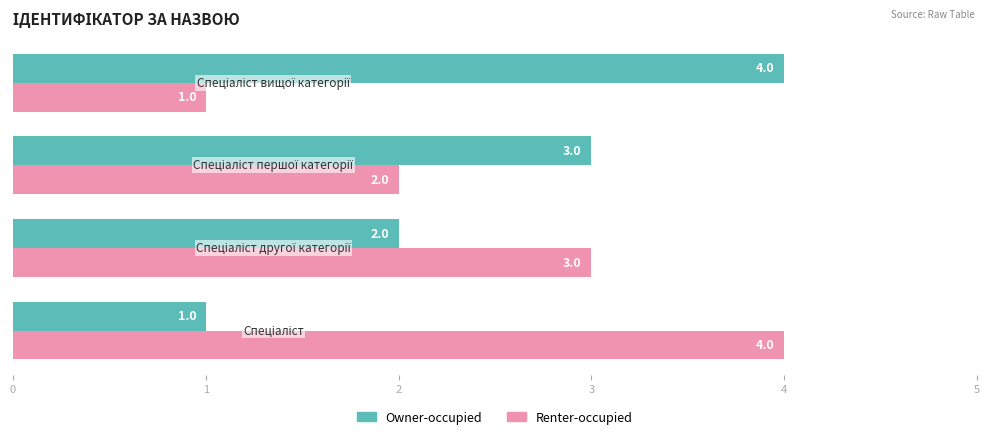

Count the Renter-occupied values in the range 2 to 4.

3